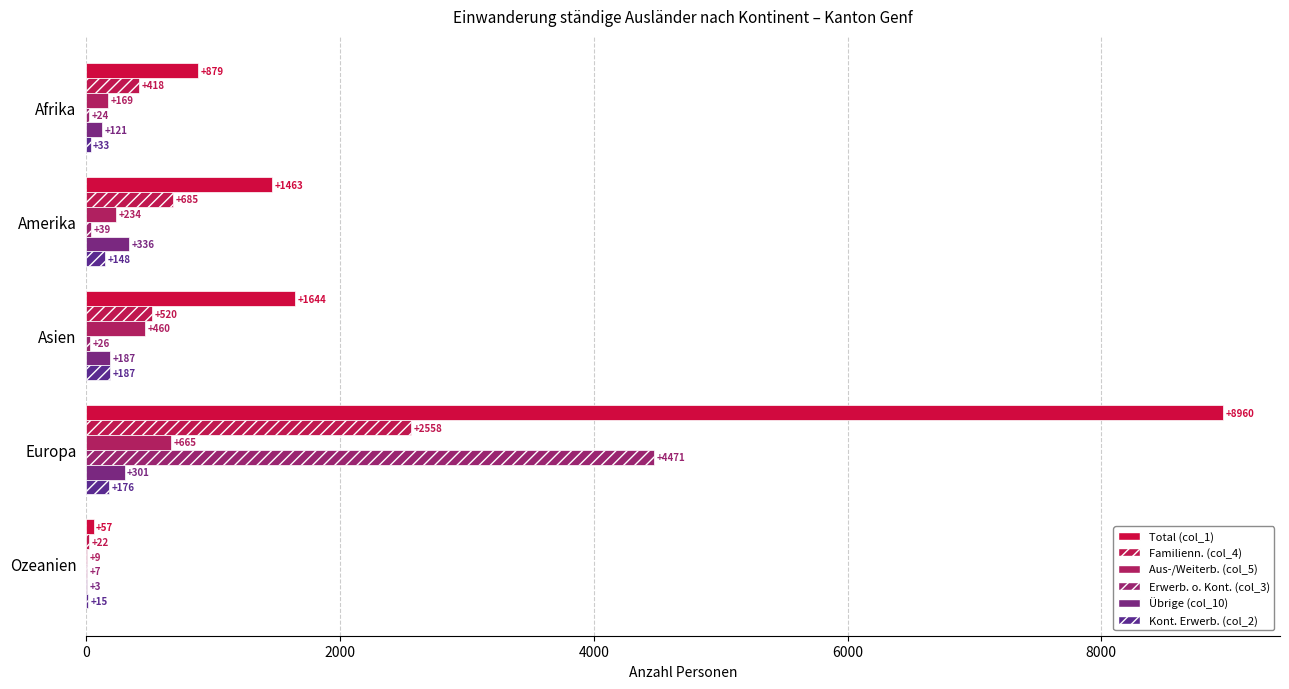

How many categories are shown in the chart?

5